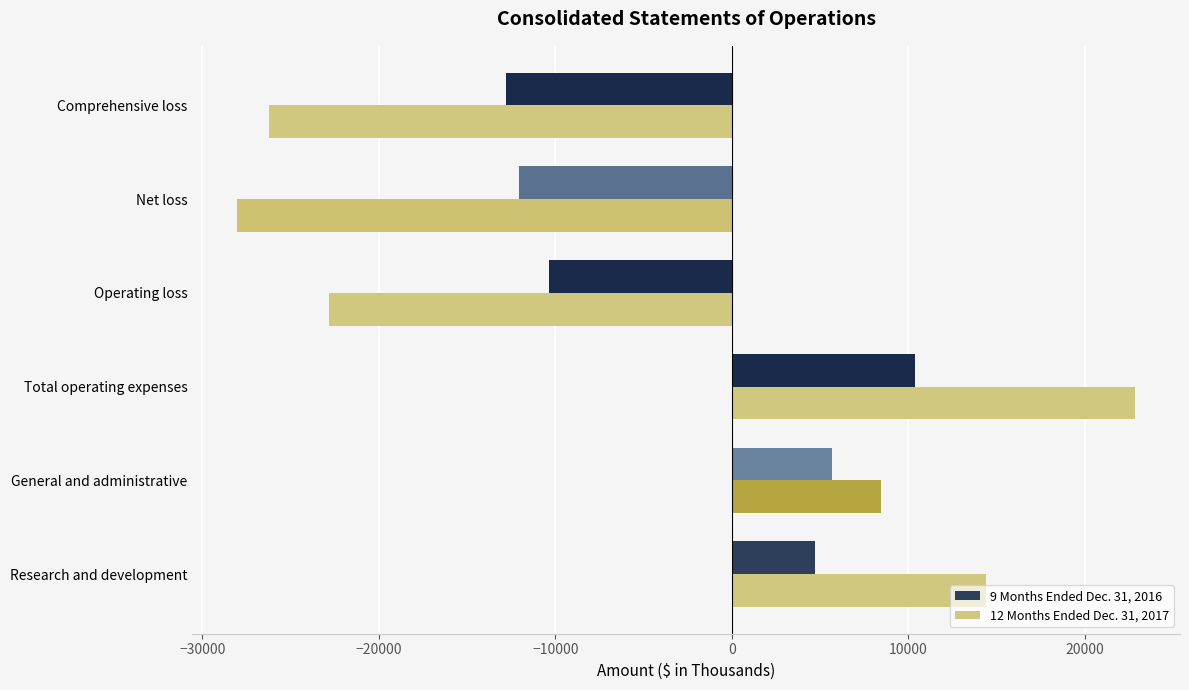

Which category has the highest value in the 9 Months Ended Dec. 31, 2016 series?

Total operating expenses